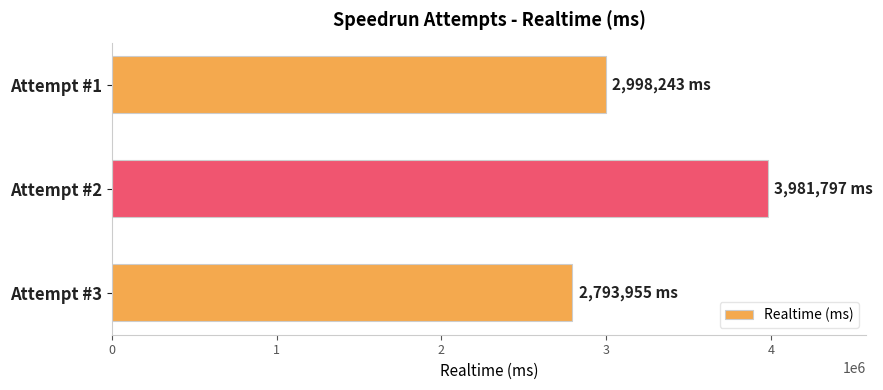

Approximately how many times larger is the value at Attempt #2 compared to Attempt #3?

1.4